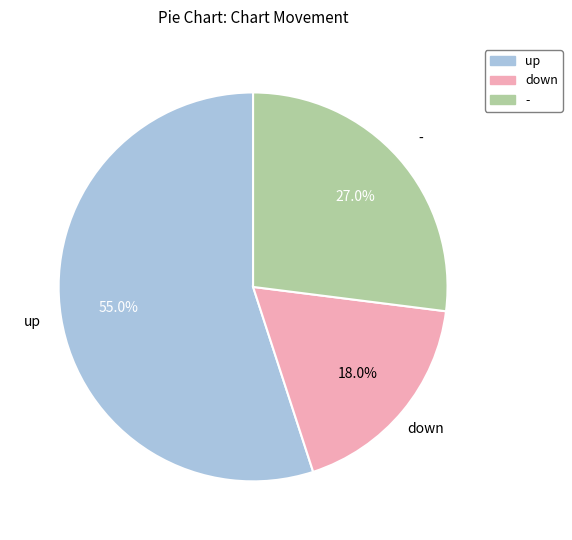

How many slices are in this pie chart?

3